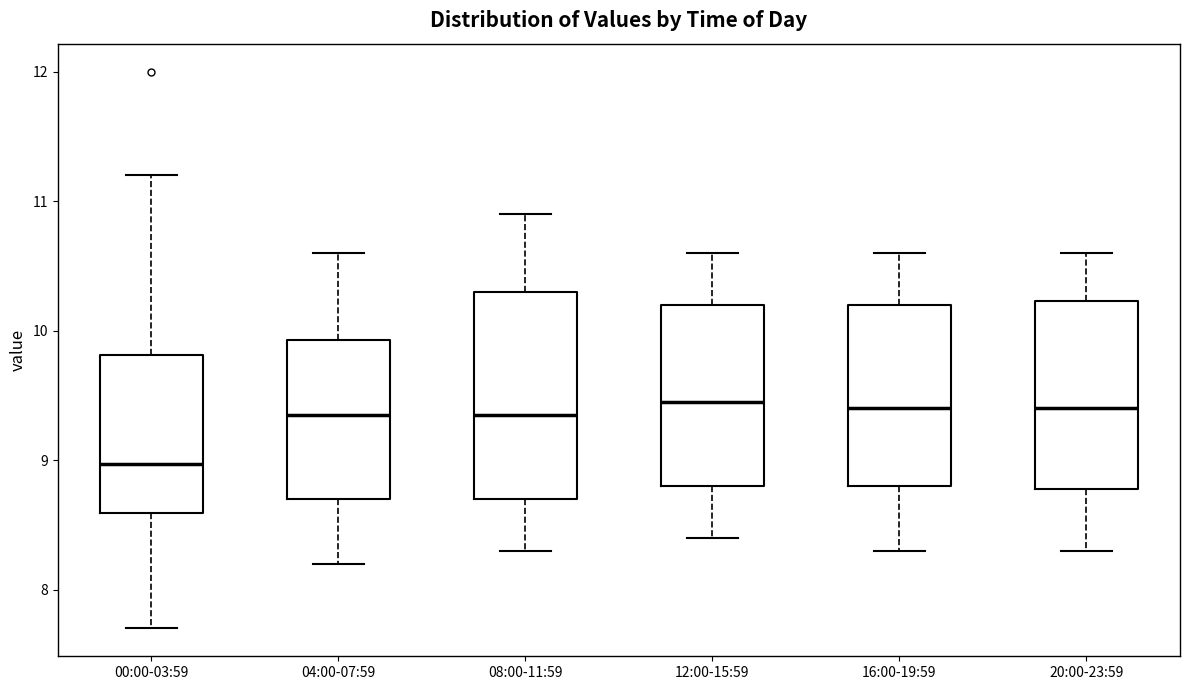

Reading left to right, read every box against the y-axis: the position of its median line, the range the box covers, and the ends of its whiskers. The values are not printed on the chart, so give them approximately, as read against the axis.

00:00-03:59: median 9.0, box 8.6 to 9.8, whiskers 7.7 to 11.2
04:00-07:59: median 9.4, box 8.7 to 9.9, whiskers 8.2 to 10.6
08:00-11:59: median 9.4, box 8.7 to 10.3, whiskers 8.3 to 10.9
12:00-15:59: median 9.5, box 8.8 to 10.2, whiskers 8.4 to 10.6
16:00-19:59: median 9.4, box 8.8 to 10.2, whiskers 8.3 to 10.6
20:00-23:59: median 9.4, box 8.8 to 10.2, whiskers 8.3 to 10.6